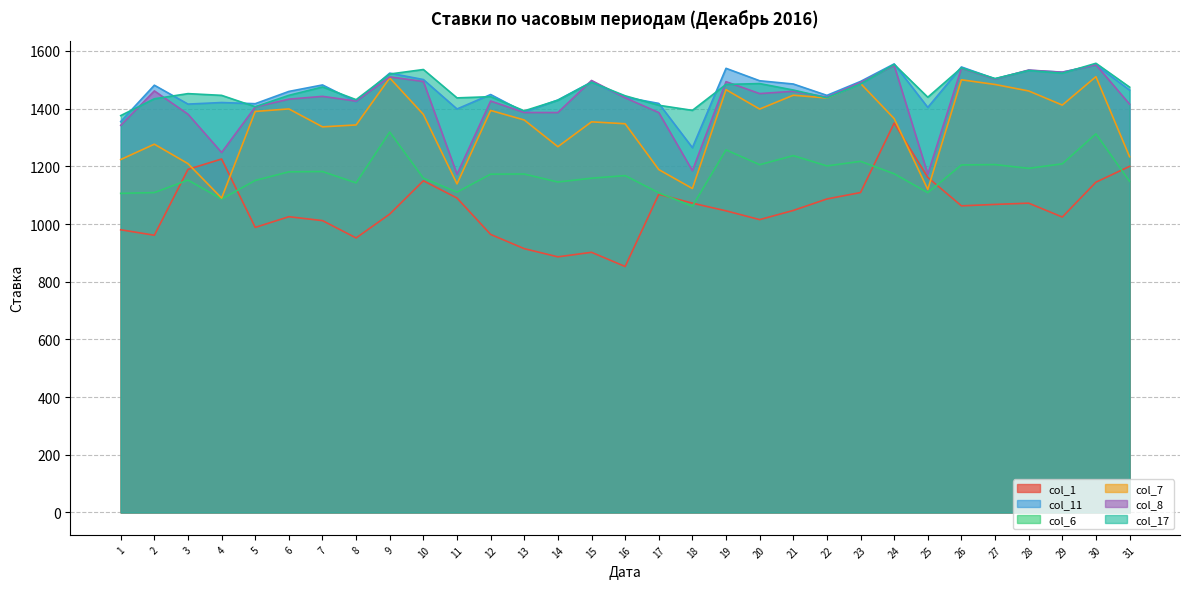

How many categories are shown in the chart?

31